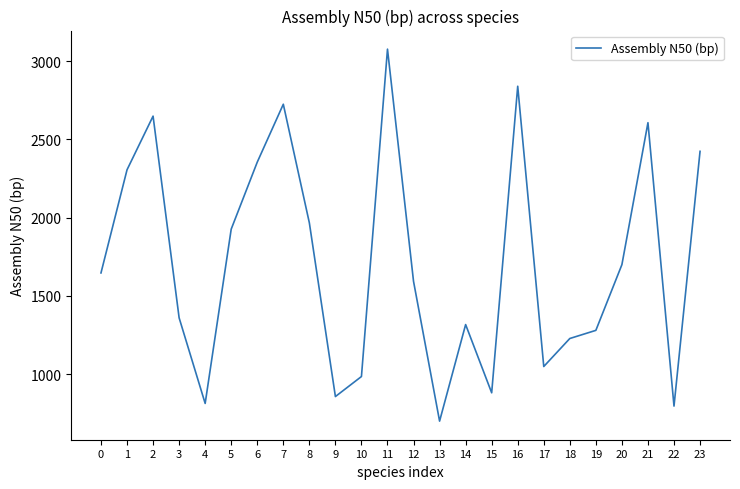

What value does the data have at 5, to the nearest 100?

1900